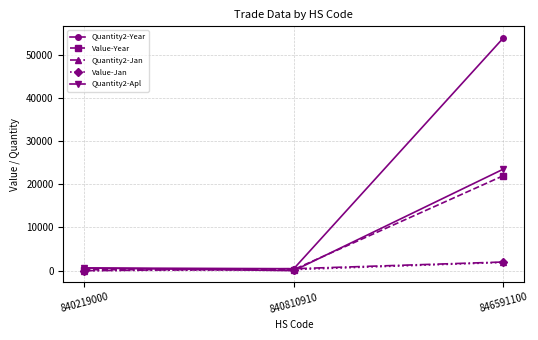

What is the total value across all series at 846591100?

103201